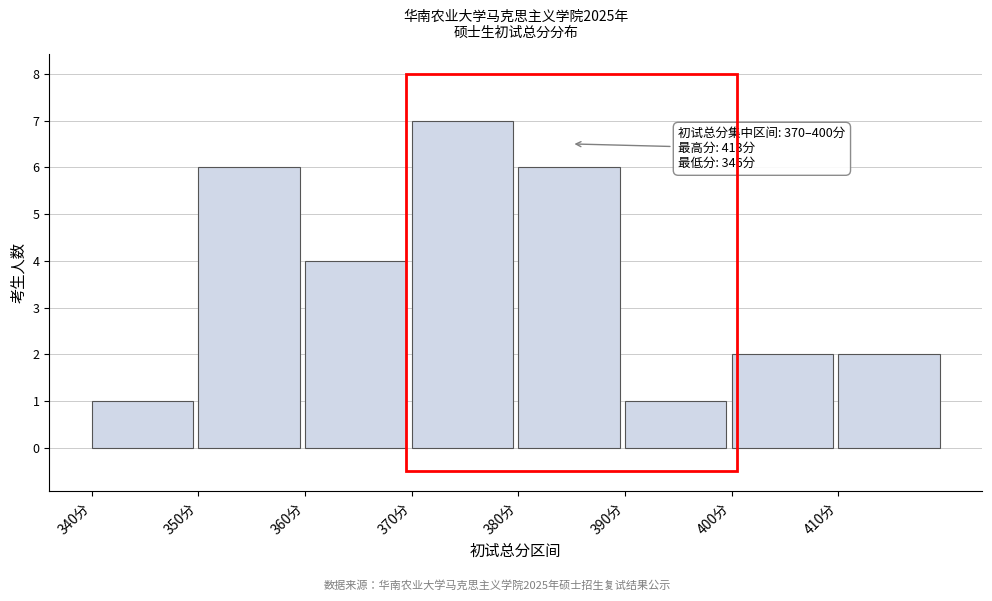

Over which range of the x-axis is the bar tallest?

370 to 380